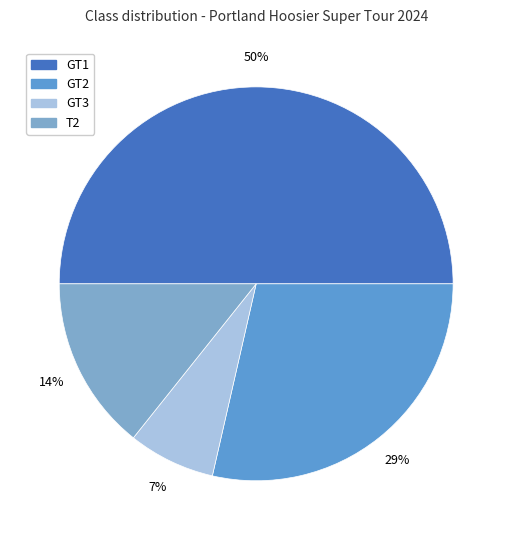

To the nearest percent, what is the combined percentage of T2 and GT1?

64%